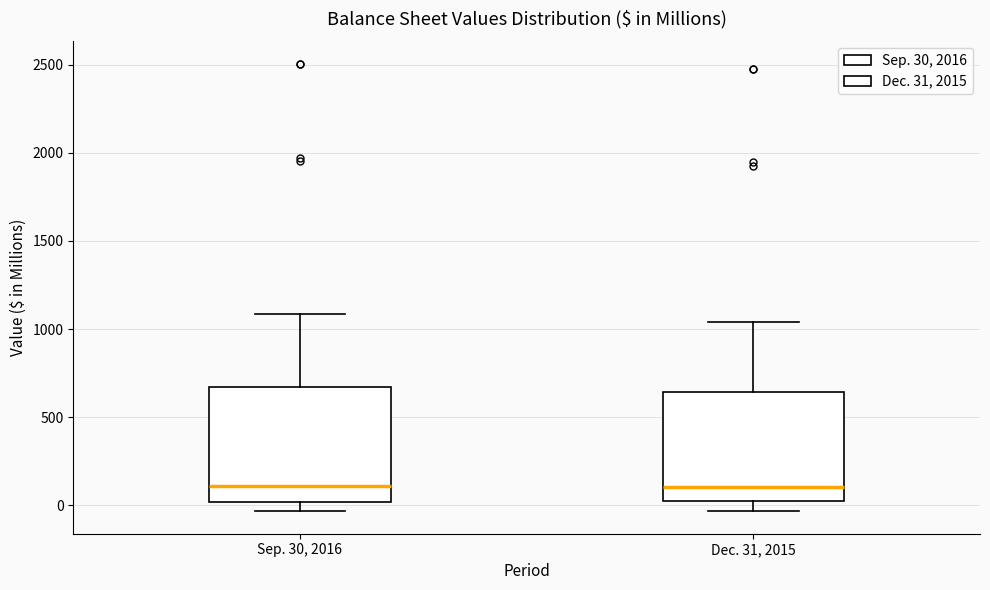

Where is the upper edge of the box for Sep. 30, 2016 on the y-axis? The values are not printed on the chart, so give them approximately, as read against the axis.

650